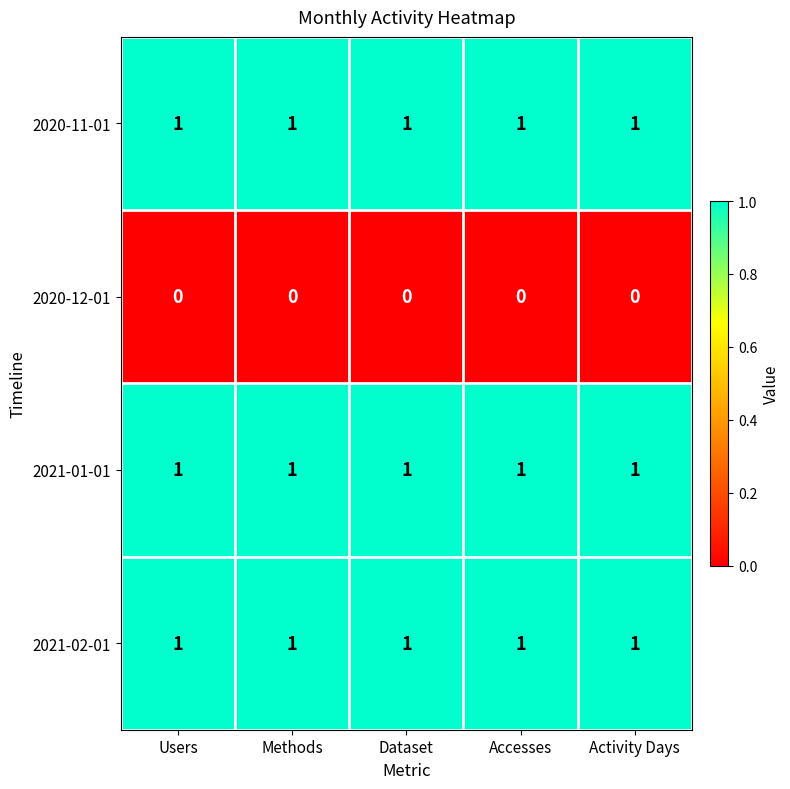

What is the total value across all series at Dataset?

3